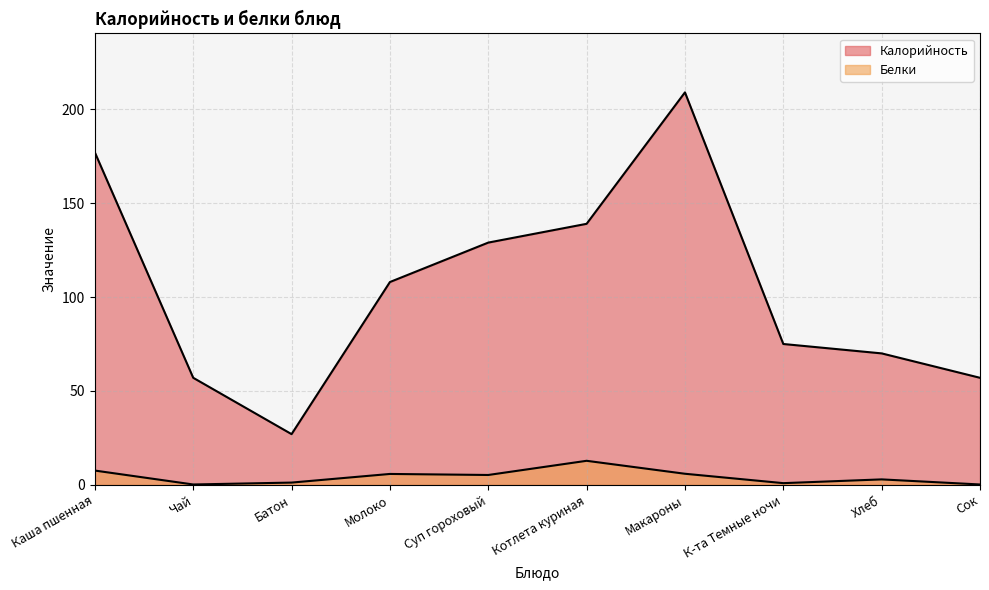

What is the label of the 4th point from the right?

Макароны